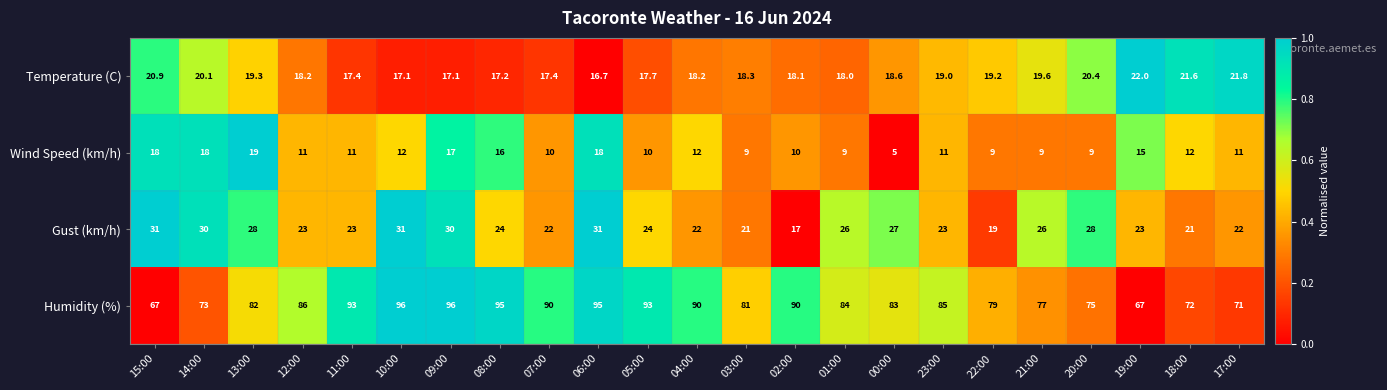

What is the average value of the Humidity (%) series?

83.5